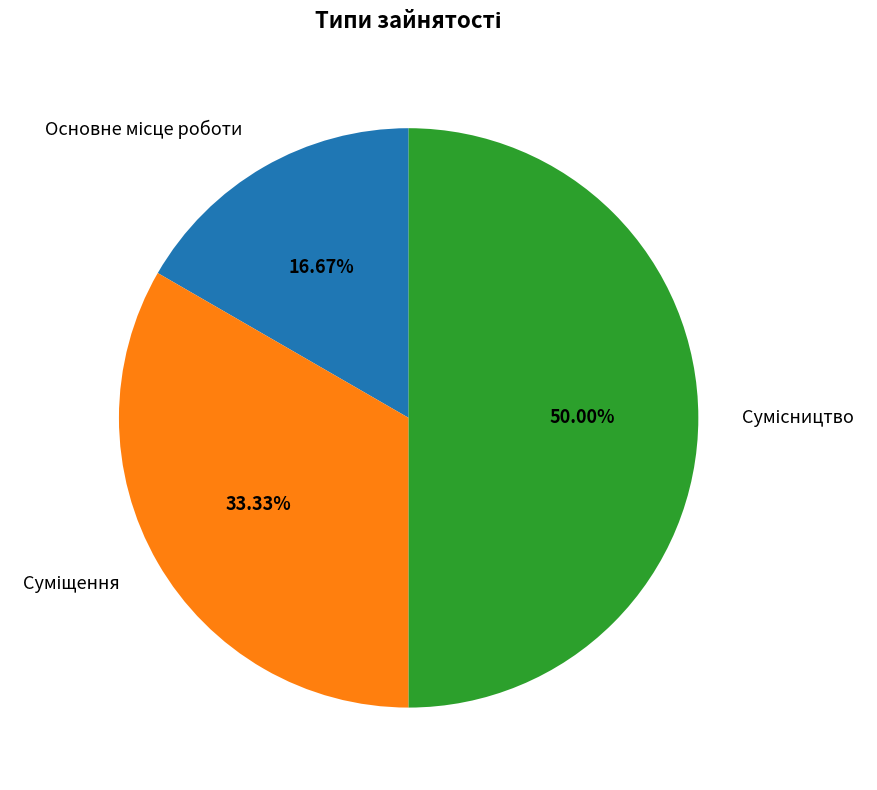

Which has a higher value, Основне місце роботи or Сумісництво?

Сумісництво